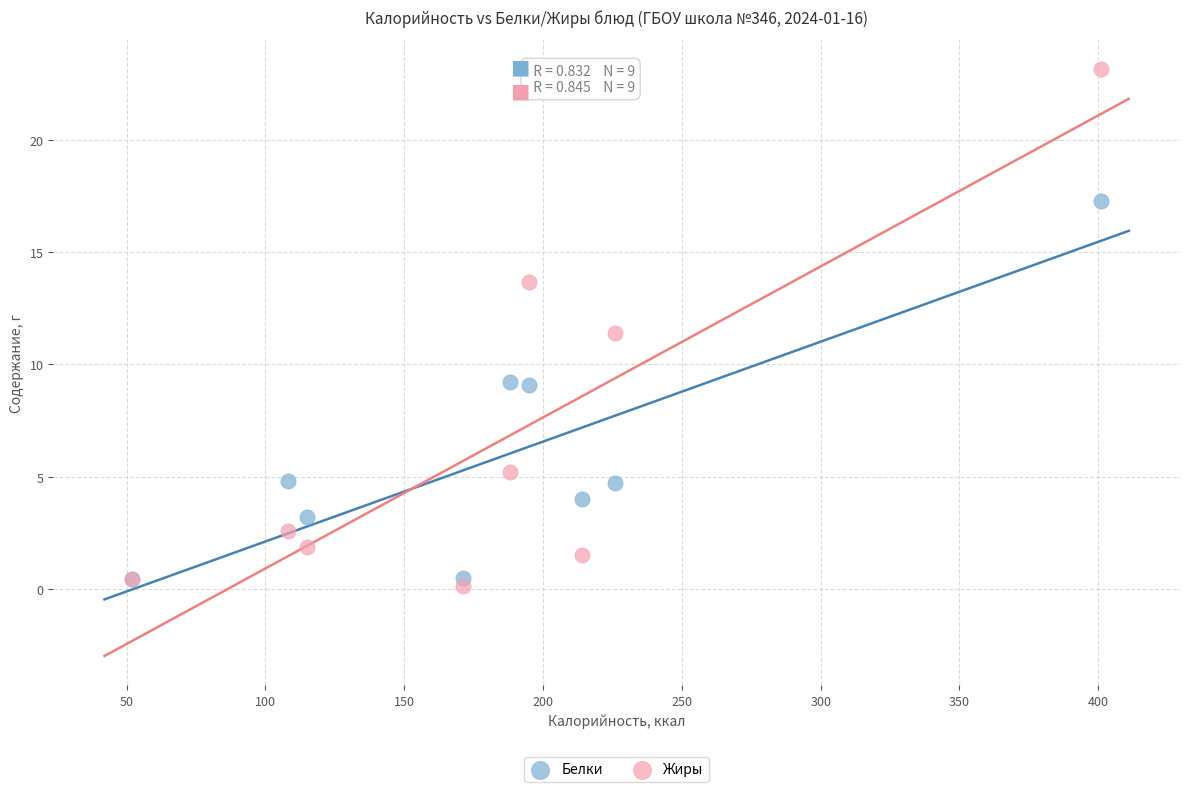

Which series contains the highest Y value?

Жиры